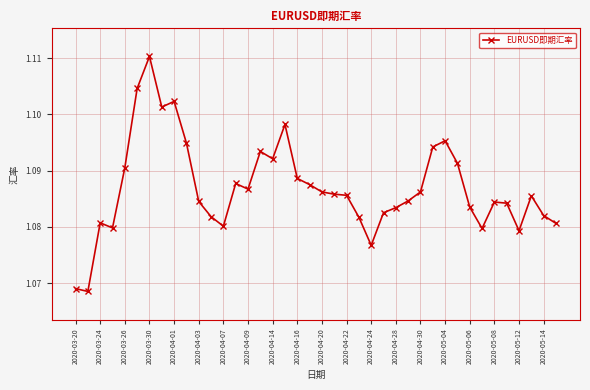

Count the values in the range 1 to 2.

40